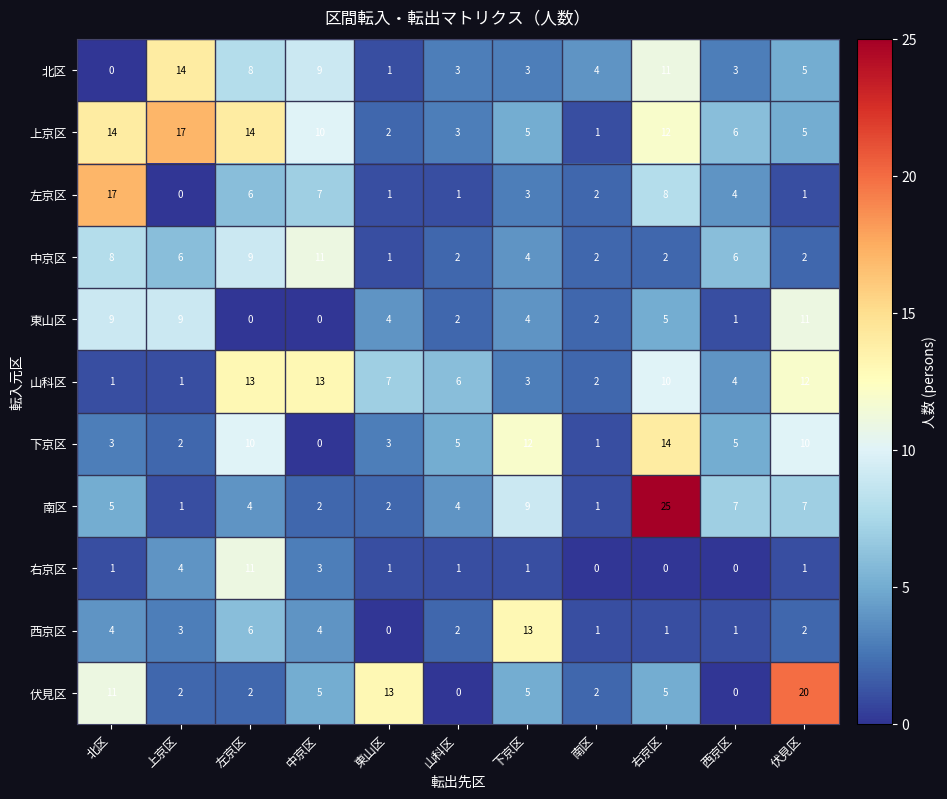

At which category does the chart reach its peak across all series?

右京区